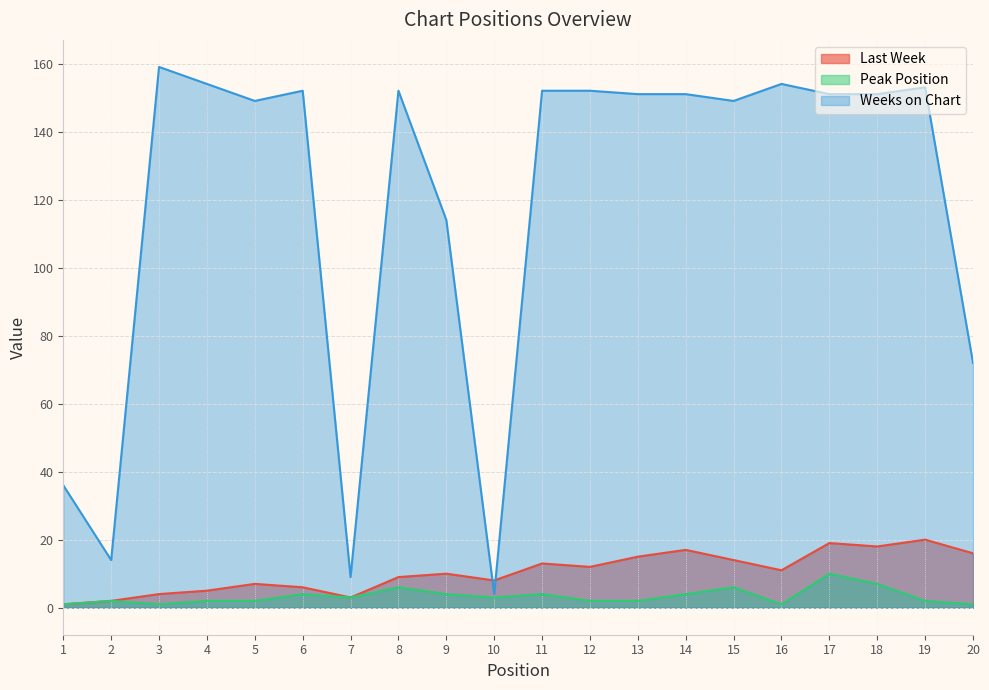

How many data points in Last Week are above 11?

9